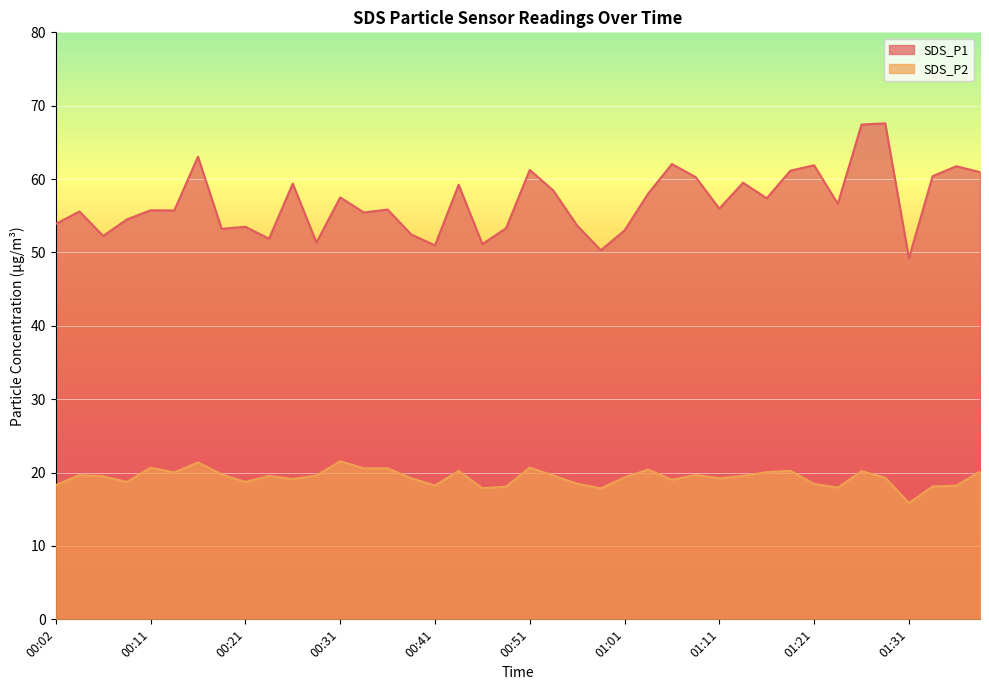

At which label does SDS_P2 first exceed 19?

00:04